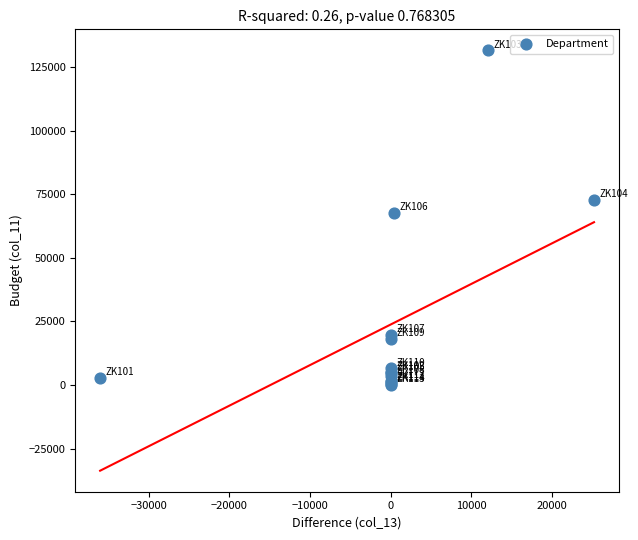

What Y value in the scatter plot is closest to 65813?

67800.0